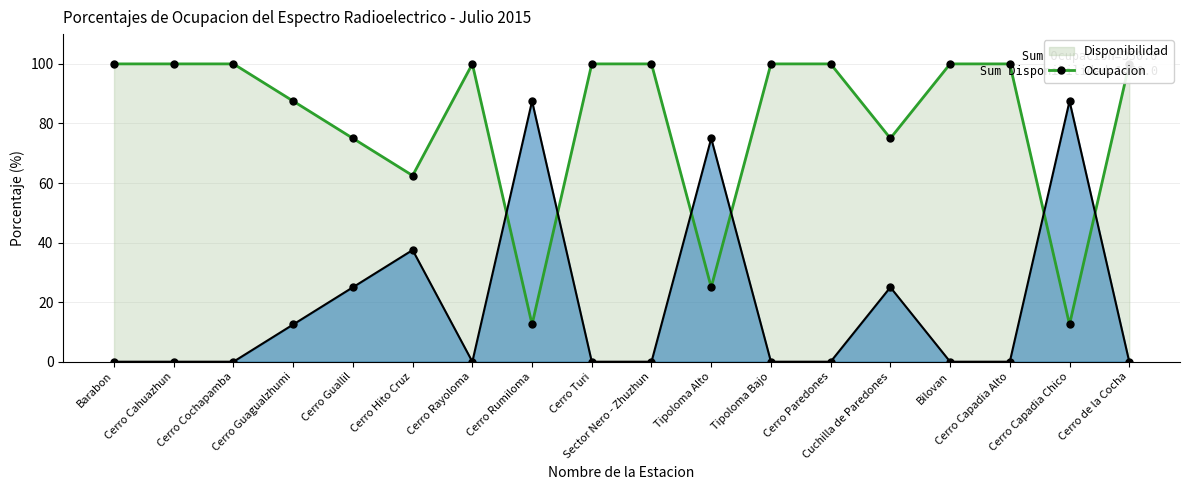

What is the difference between the Ocupacion values at Tipoloma Alto and Cerro Cahuazhun?

75.0